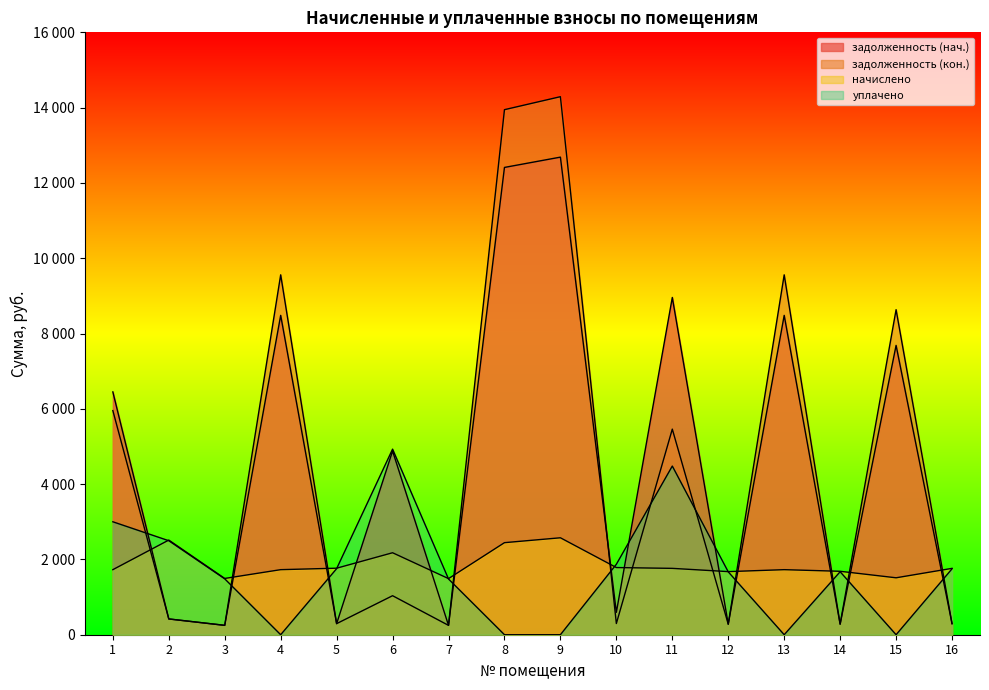

Which series has the widest spread of values?

задолженность (кон.)